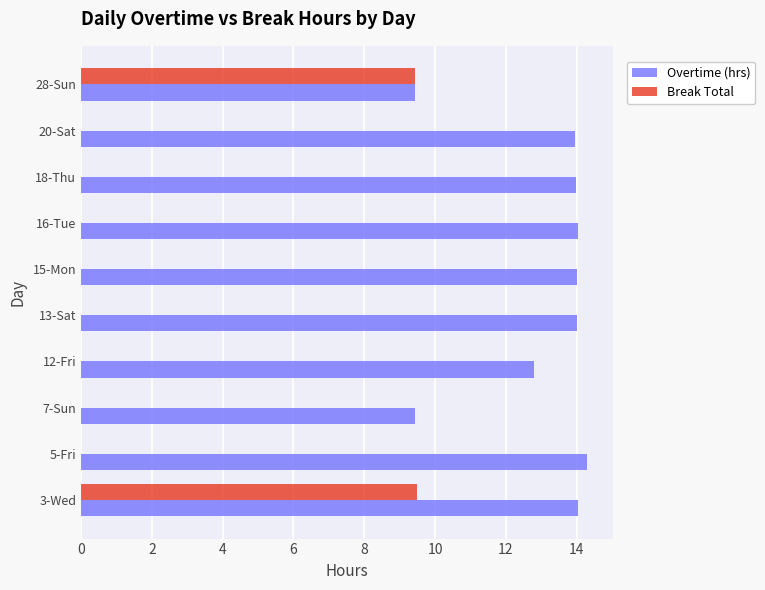

What is the average value of the Overtime (hrs) series?

13.0